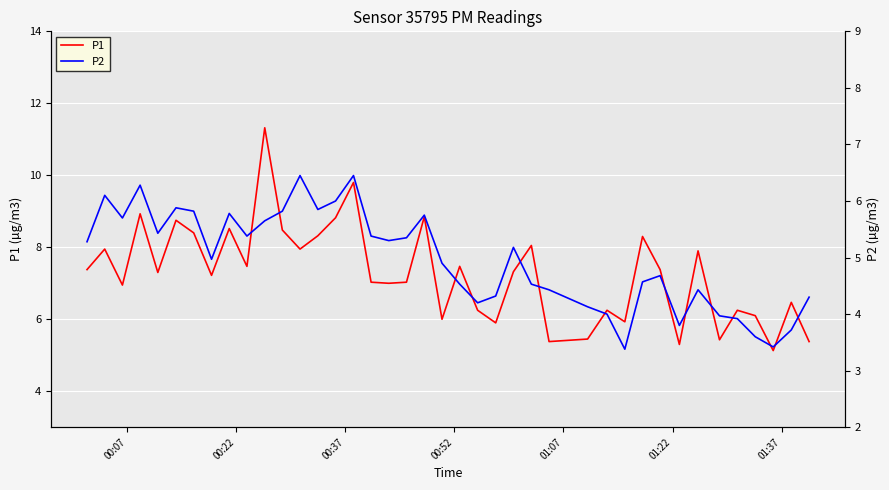

What is the maximum value for P1?

11.3